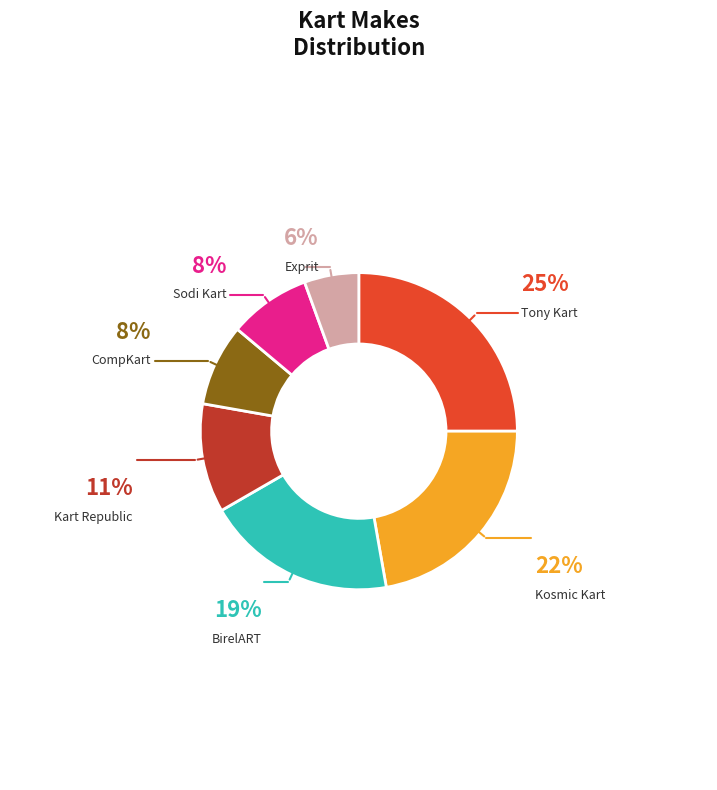

To the nearest percent, what is the average slice percentage?

14%